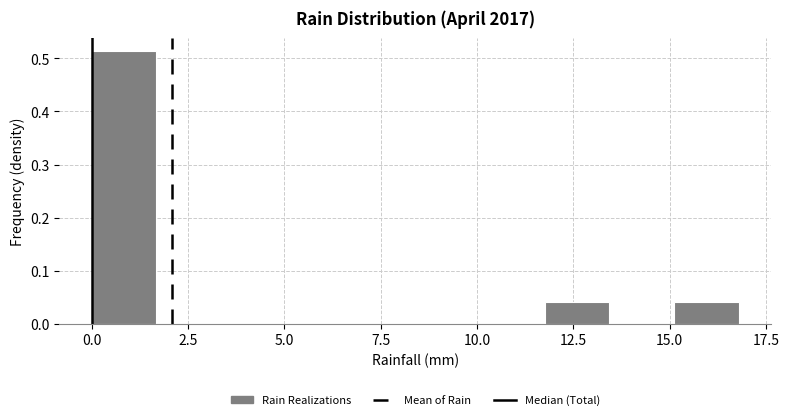

Around what value on the x-axis is the tallest bar? Give the approximate position of its centre, as read against the axis.

1.0